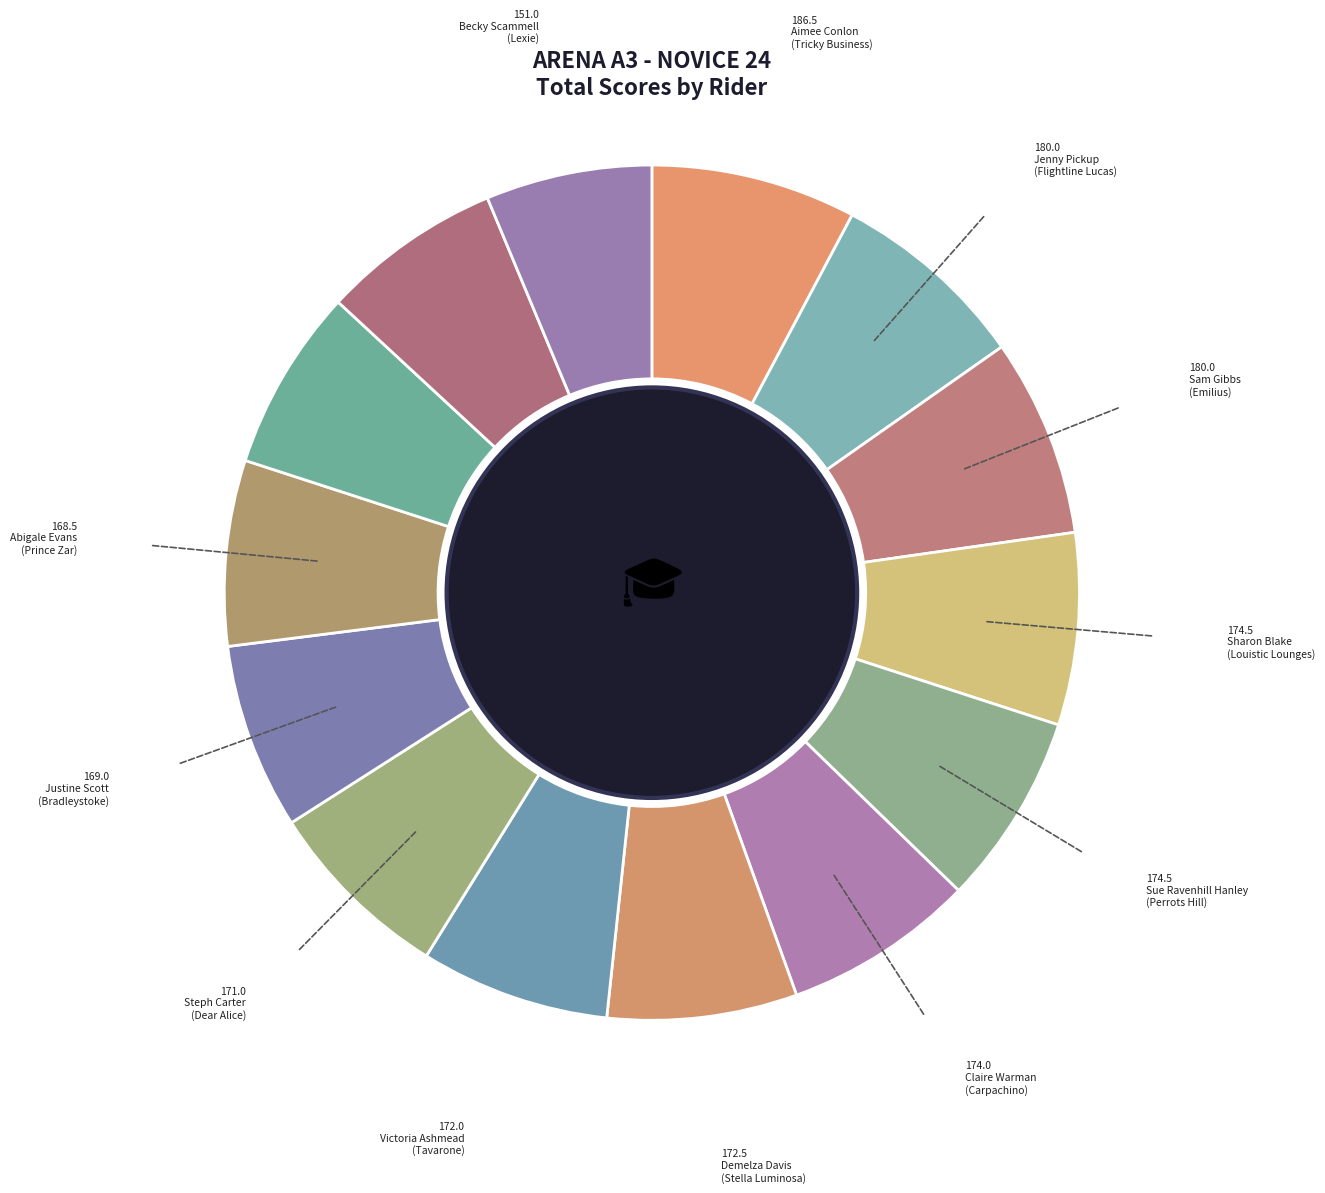

To the nearest percent, what is the average slice percentage?

7%